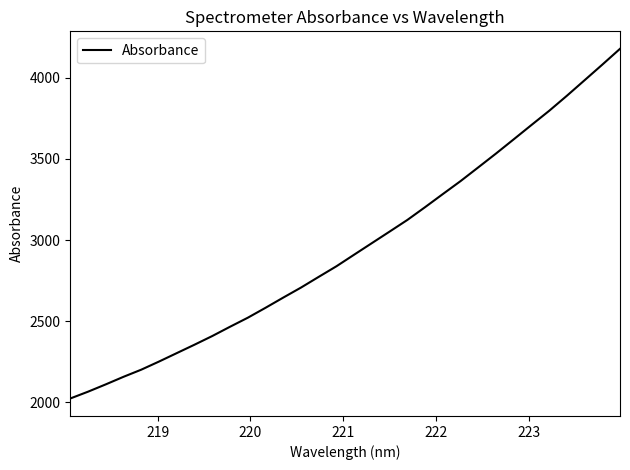

What is the smallest value displayed?

2024.1